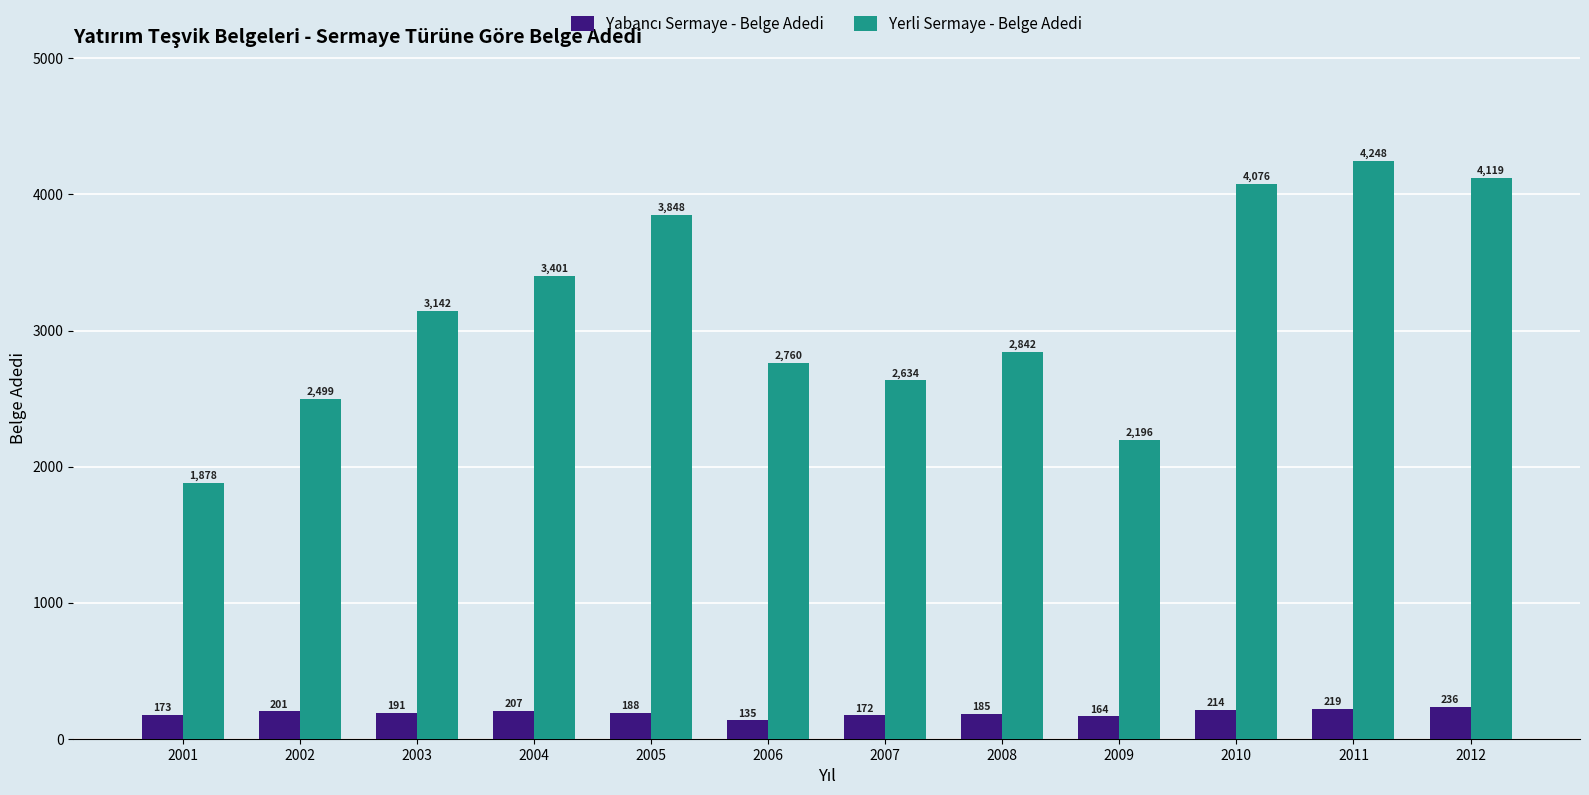

Which series has the widest spread of values?

Yerli Sermaye - Belge Adedi